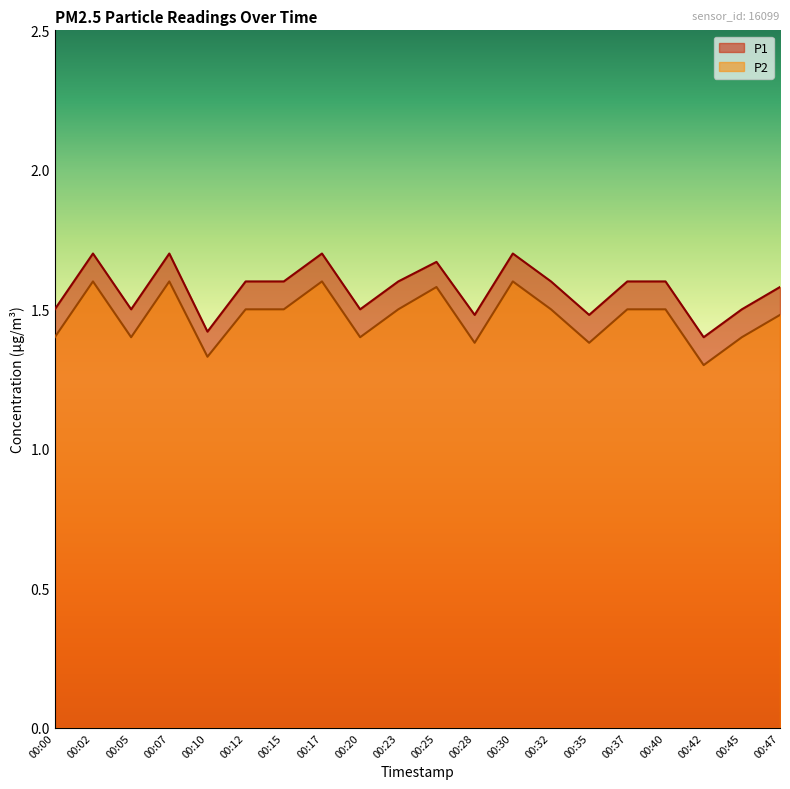

What is the difference between the maximum and minimum values in the P1 series?

0.3